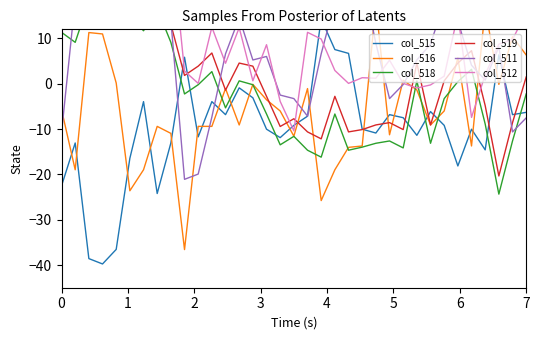

List the series in order of their peak value, lowest first.

col_515, col_516, col_518, col_519, col_511, col_512